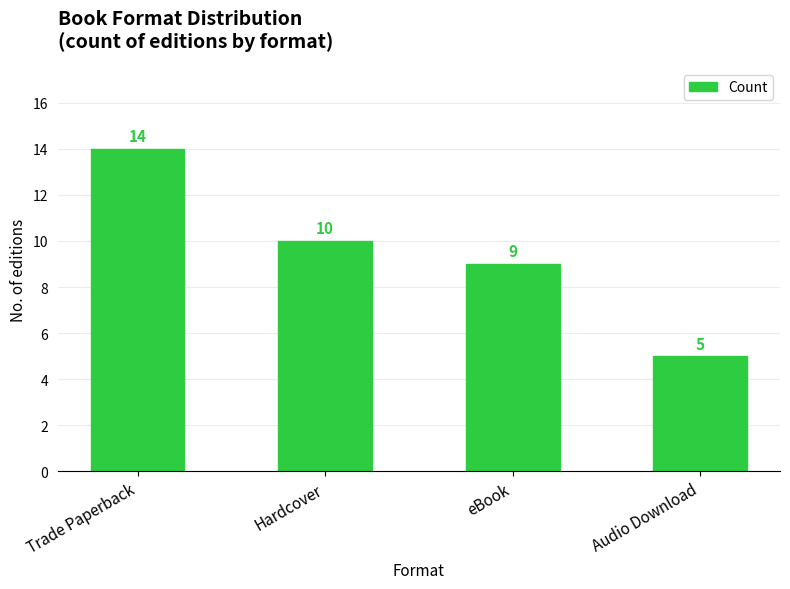

The value at Trade Paperback is 14. True or false?

True